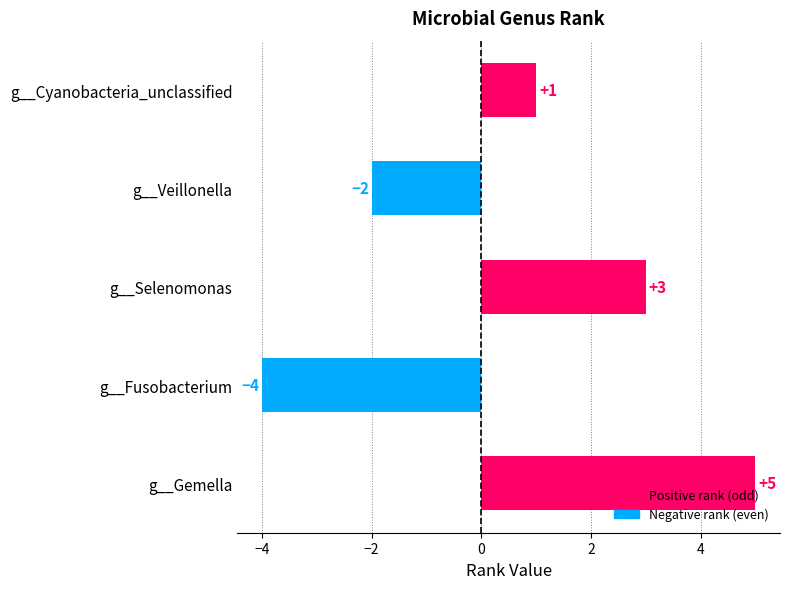

How many data points are less than 1?

2